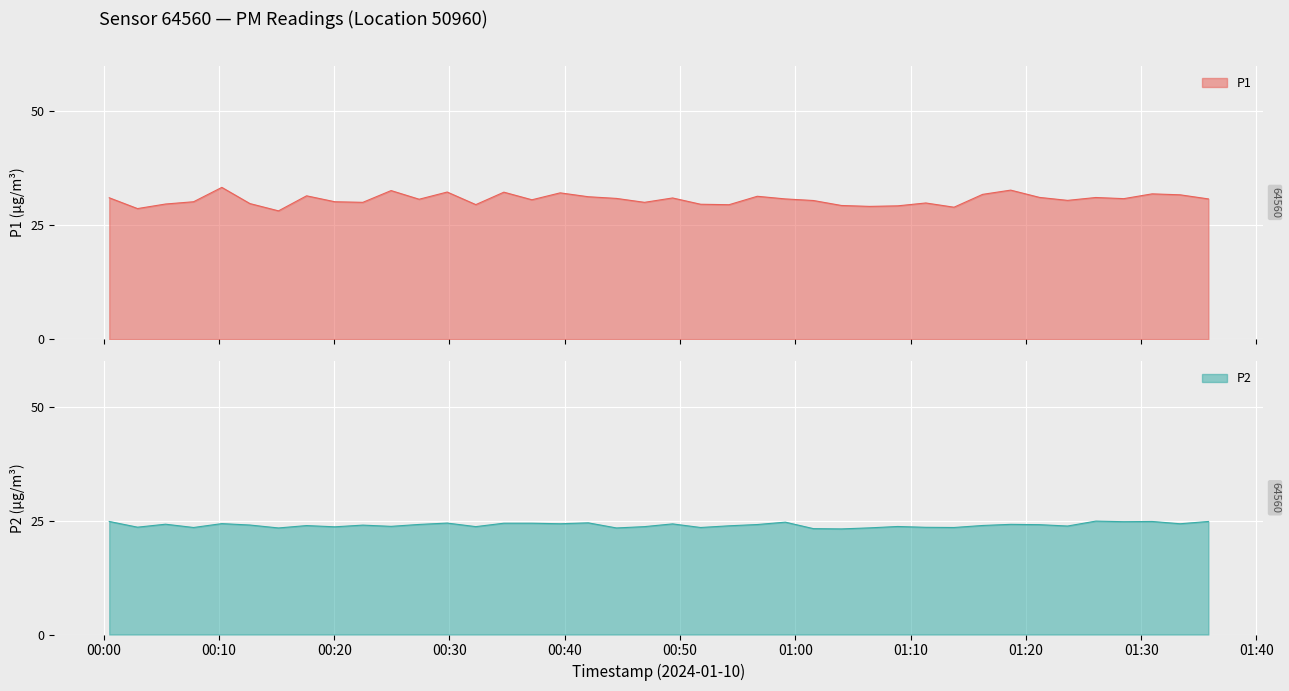

In P1, how many points are lower than both neighbors (excluding endpoints)?

12